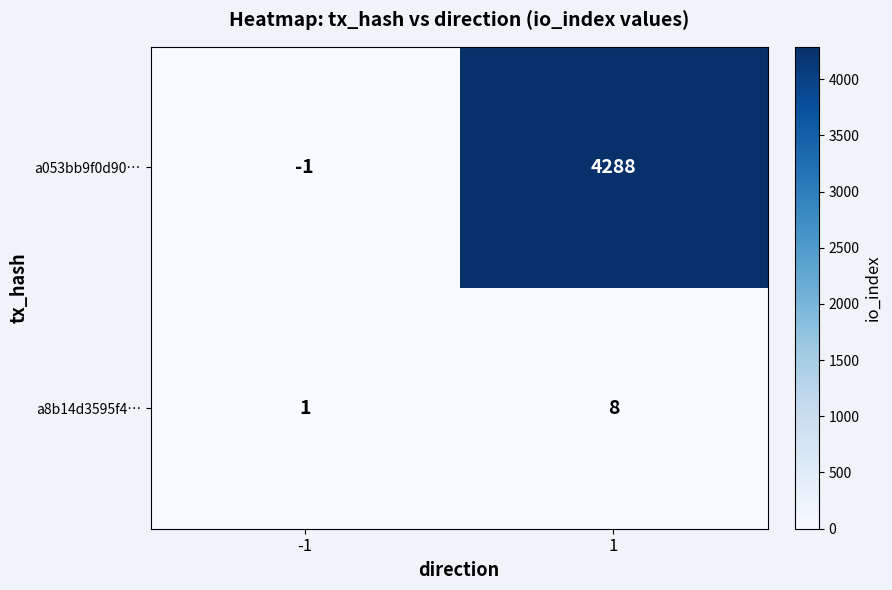

What is the difference between the maximum and minimum values in the a8b14d3595f4… series?

7